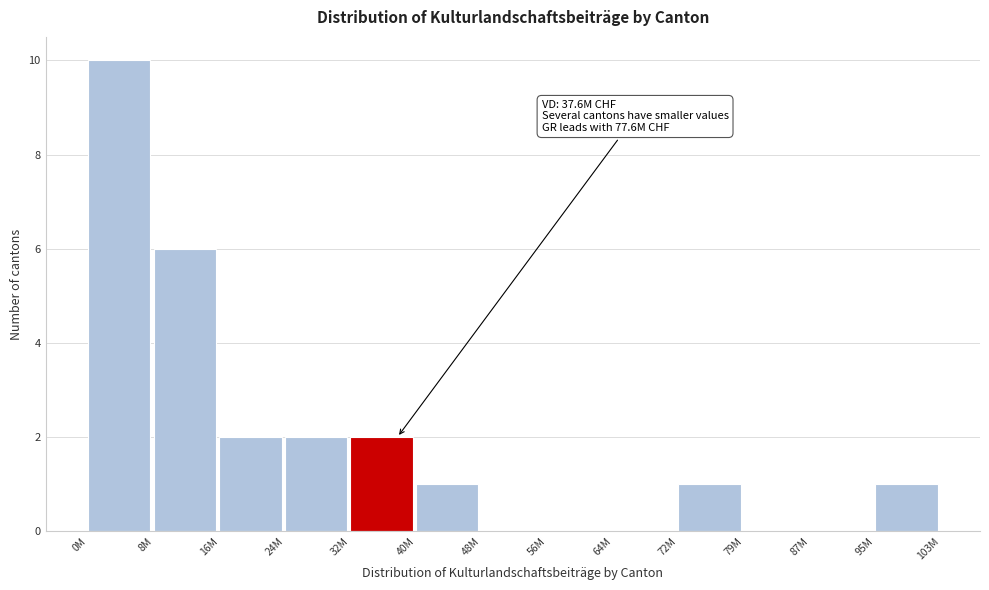

Reading right to left, what are all the values shown in this chart?

95M=1	87M=0	79M=0	72M=1	64M=0	56M=0	48M=0	40M=1	32M=2	24M=2	16M=2	8M=6	0M=10